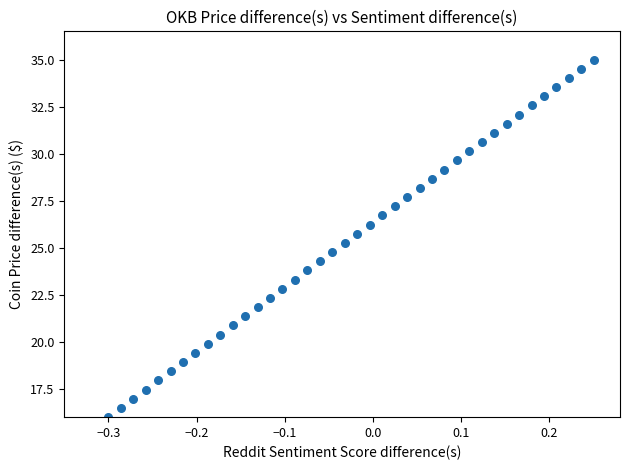

What is the range of X values (max minus min)?

0.6